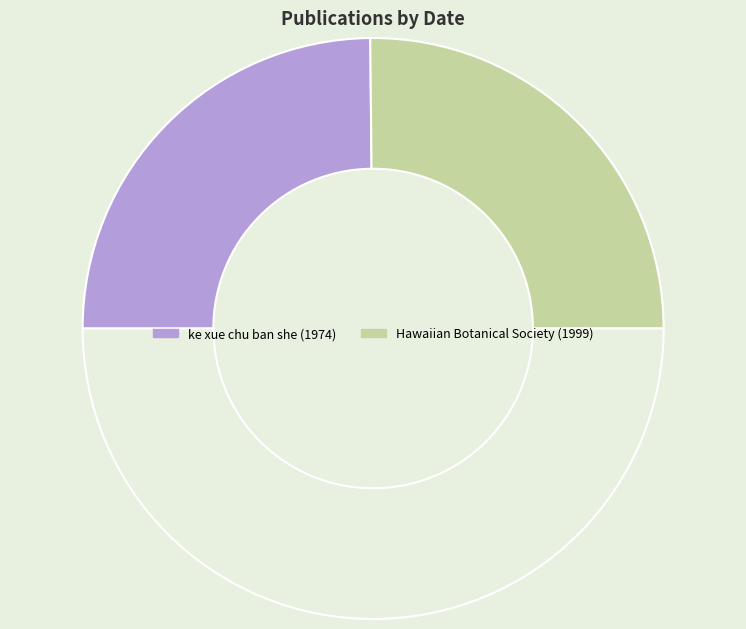

How many slices are in this pie chart?

3